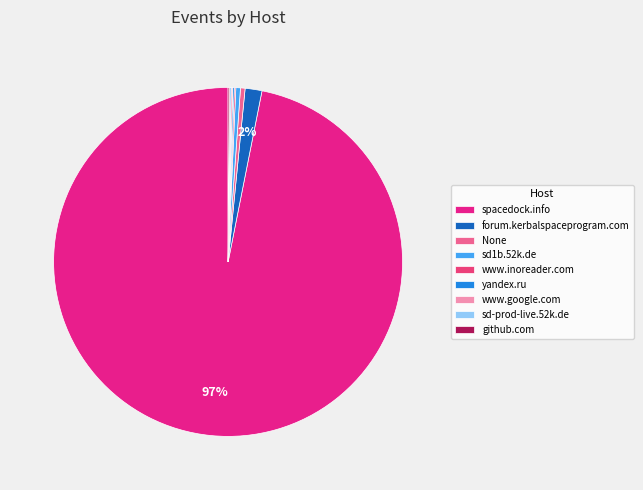

Which slice is the smallest?

www.inoreader.com